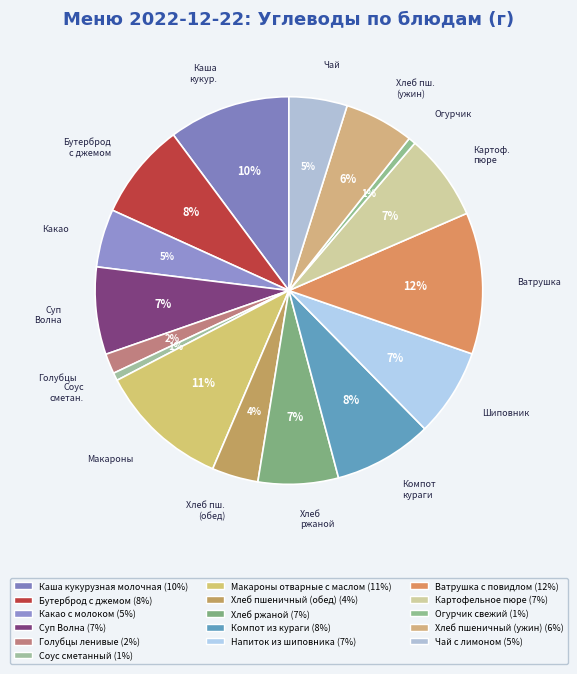

Count the number of slices in the pie.

16